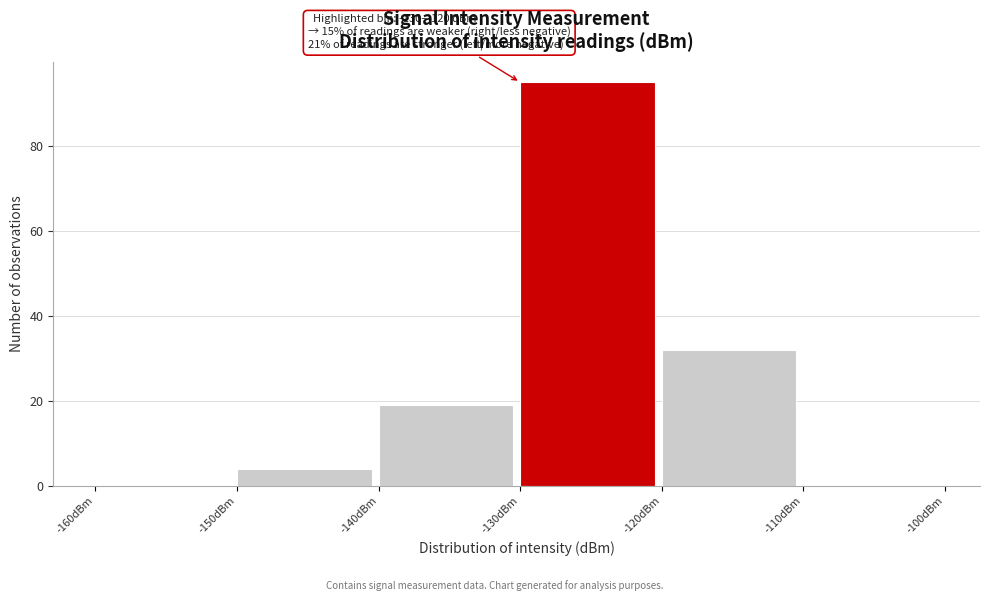

Over which range of the x-axis is the bar tallest?

-130 to -120